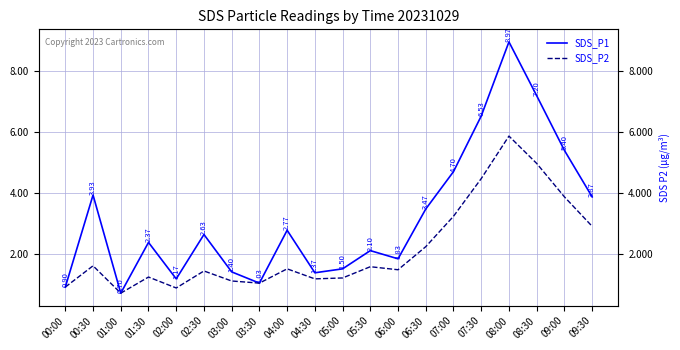

How many interior local valleys does the SDS_P2 series have?

5